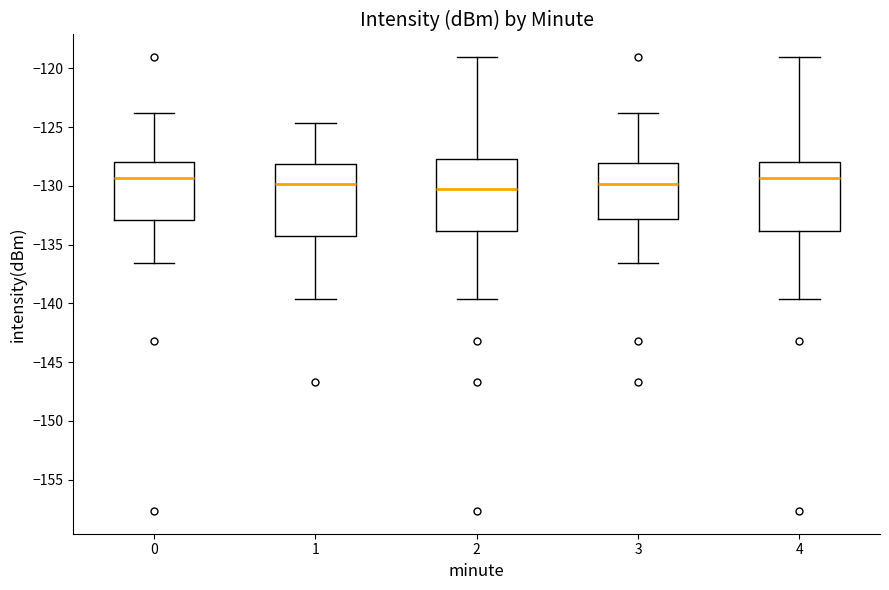

Reading left to right, transcribe this box plot: for each box, give where its median line is, the range the box spans, and where its two whiskers end, as read against the y-axis. The values are not printed on the chart, so give them approximately, as read against the axis.

0: median -129.5, box -133.0 to -128.0, whiskers -136.5 to -124.0
1: median -130.0, box -134.5 to -128.0, whiskers -139.5 to -124.5
2: median -130.5, box -134.0 to -127.5, whiskers -139.5 to -119.0
3: median -130.0, box -133.0 to -128.0, whiskers -136.5 to -124.0
4: median -129.5, box -134.0 to -128.0, whiskers -139.5 to -119.0